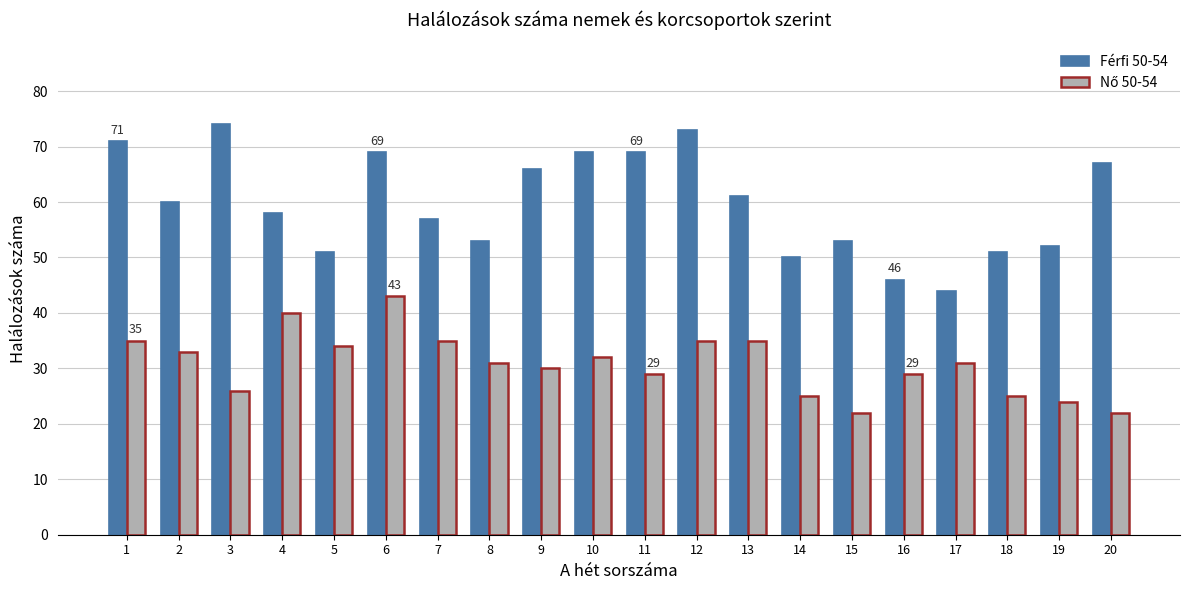

Which series changed the most between 7 and 16?

Férfi 50-54